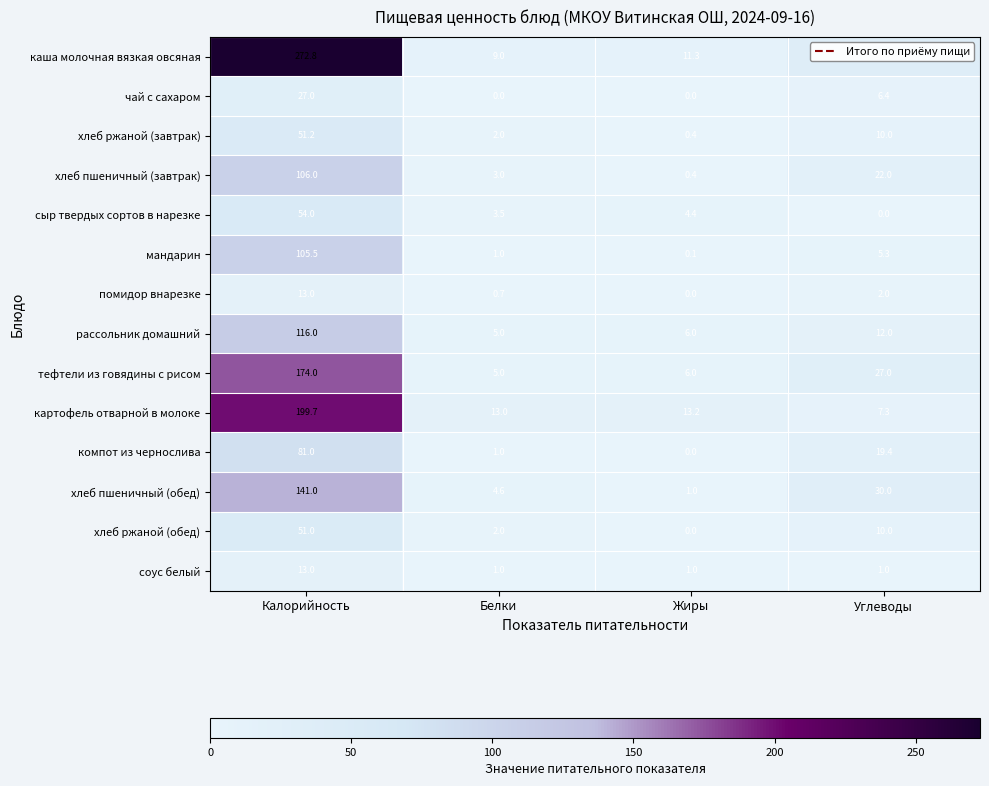

At which label does хлеб пшеничный (завтрак) reach its peak?

Калорийность